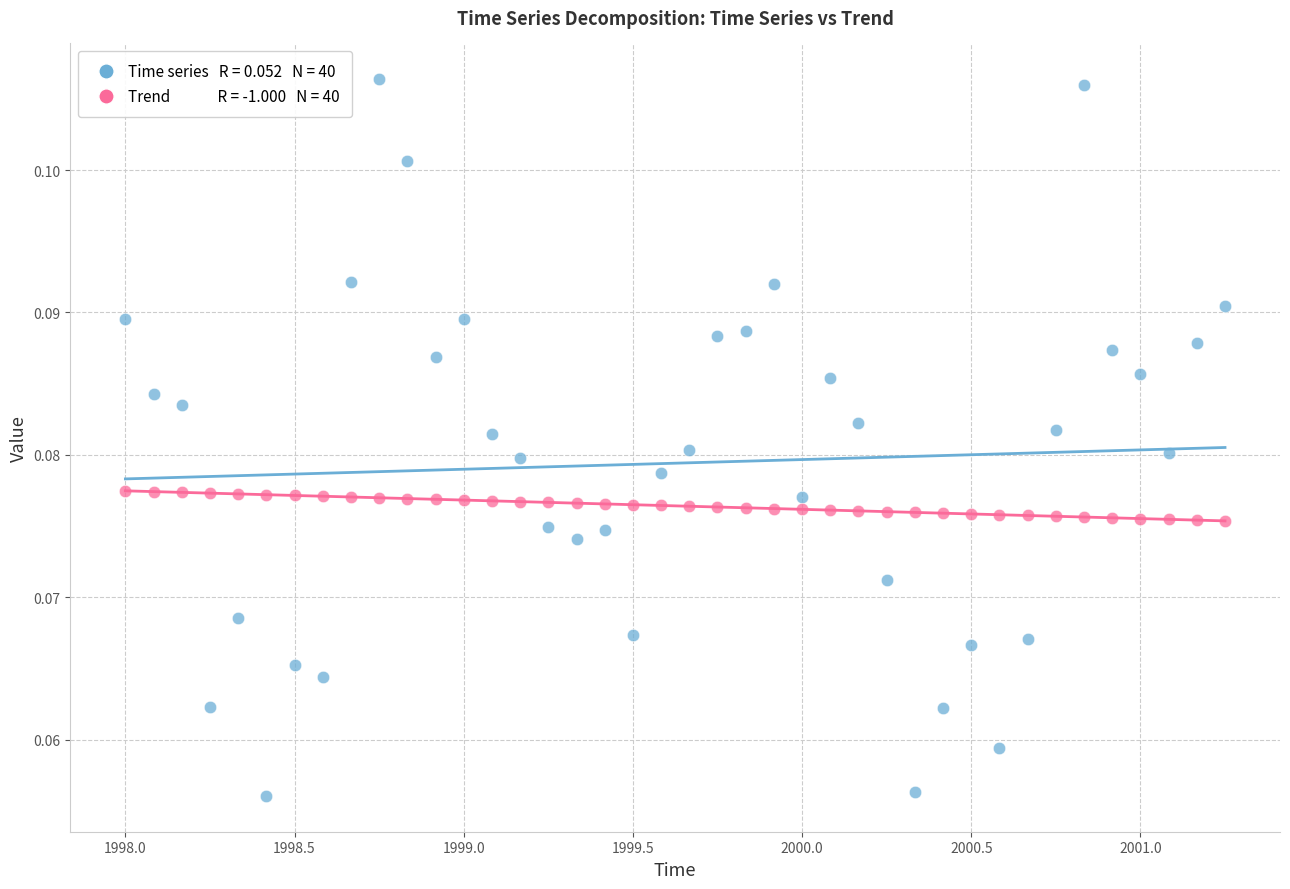

How many points are shown in the scatter plot?

80